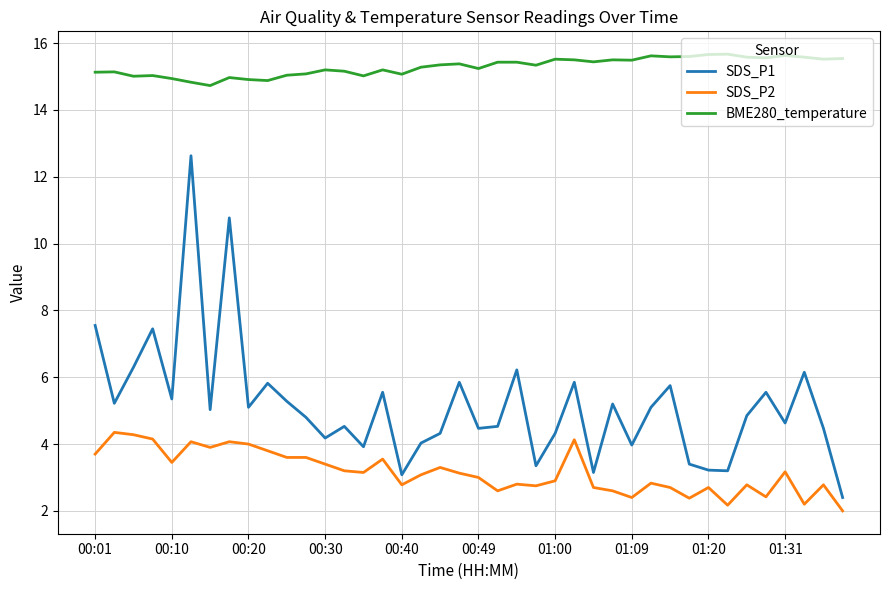

True or false: BME280_temperature and SDS_P1 cross at least once.

False